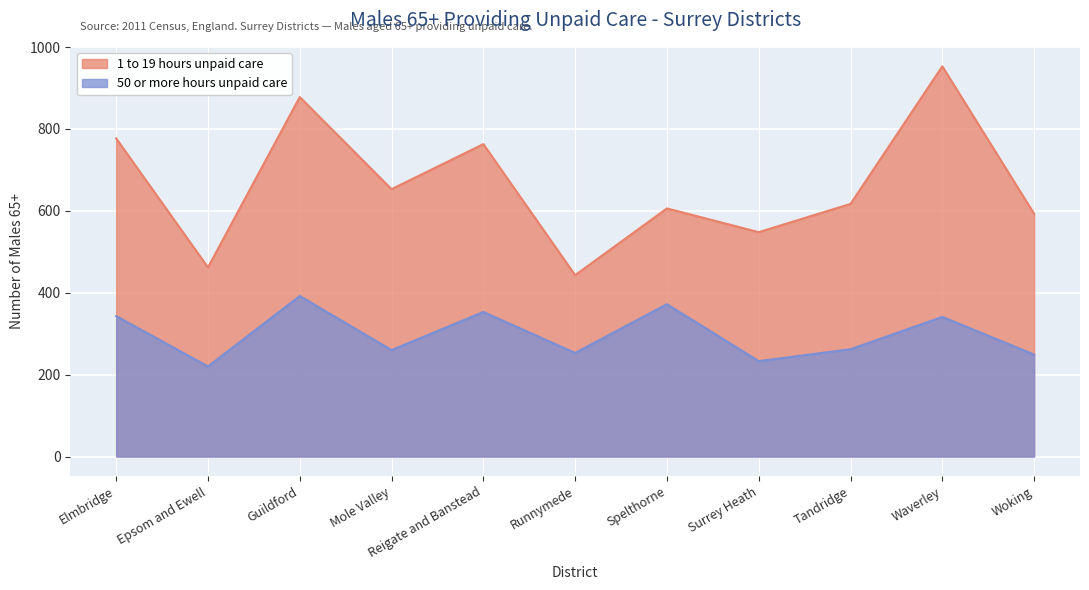

Where does the 50 or more hours unpaid care series first go above 262?

Elmbridge